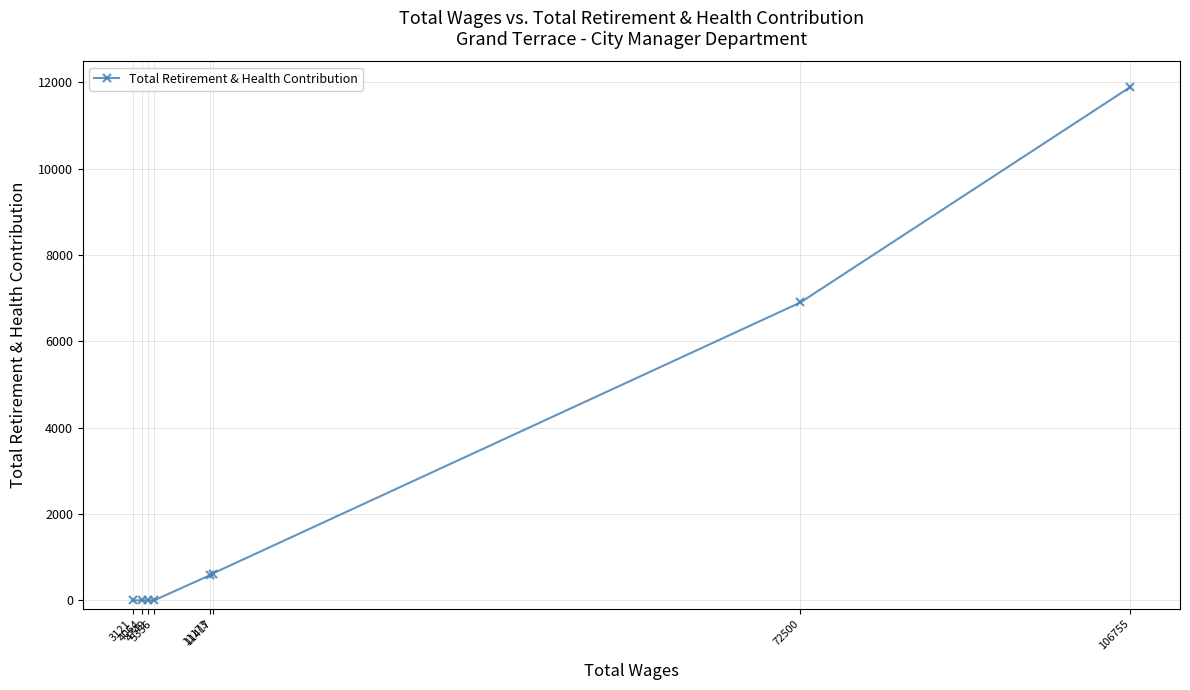

What is the sum of all values?

19999